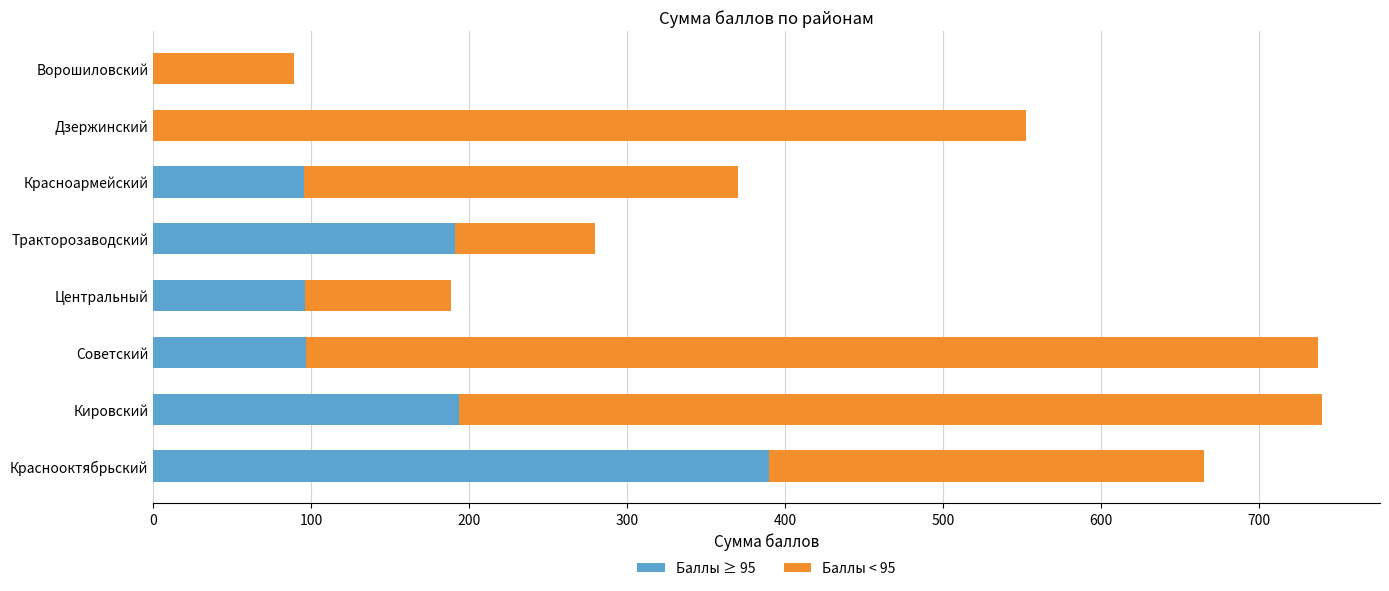

The Баллы ≥ 95 series shows 0.0 at Дзержинский. True or false?

True